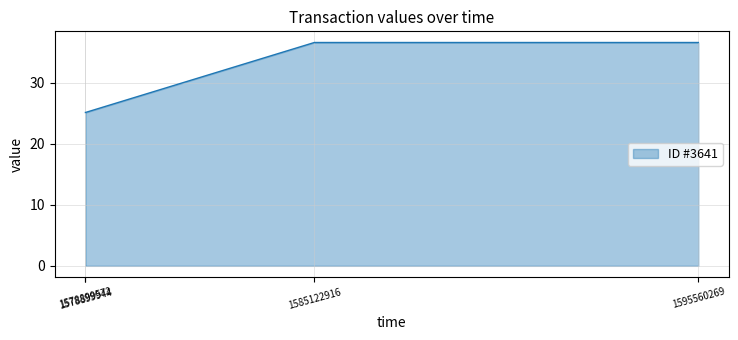

Does the chart display data point markers on the line(s)?

No